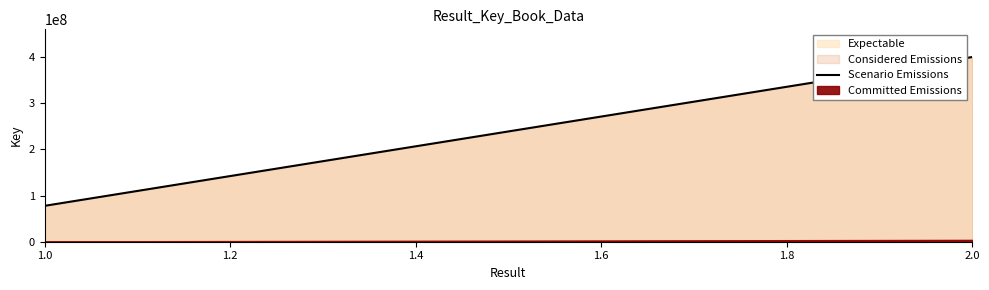

Reading left to right, extract all data points from this chart.

77728629	400094893